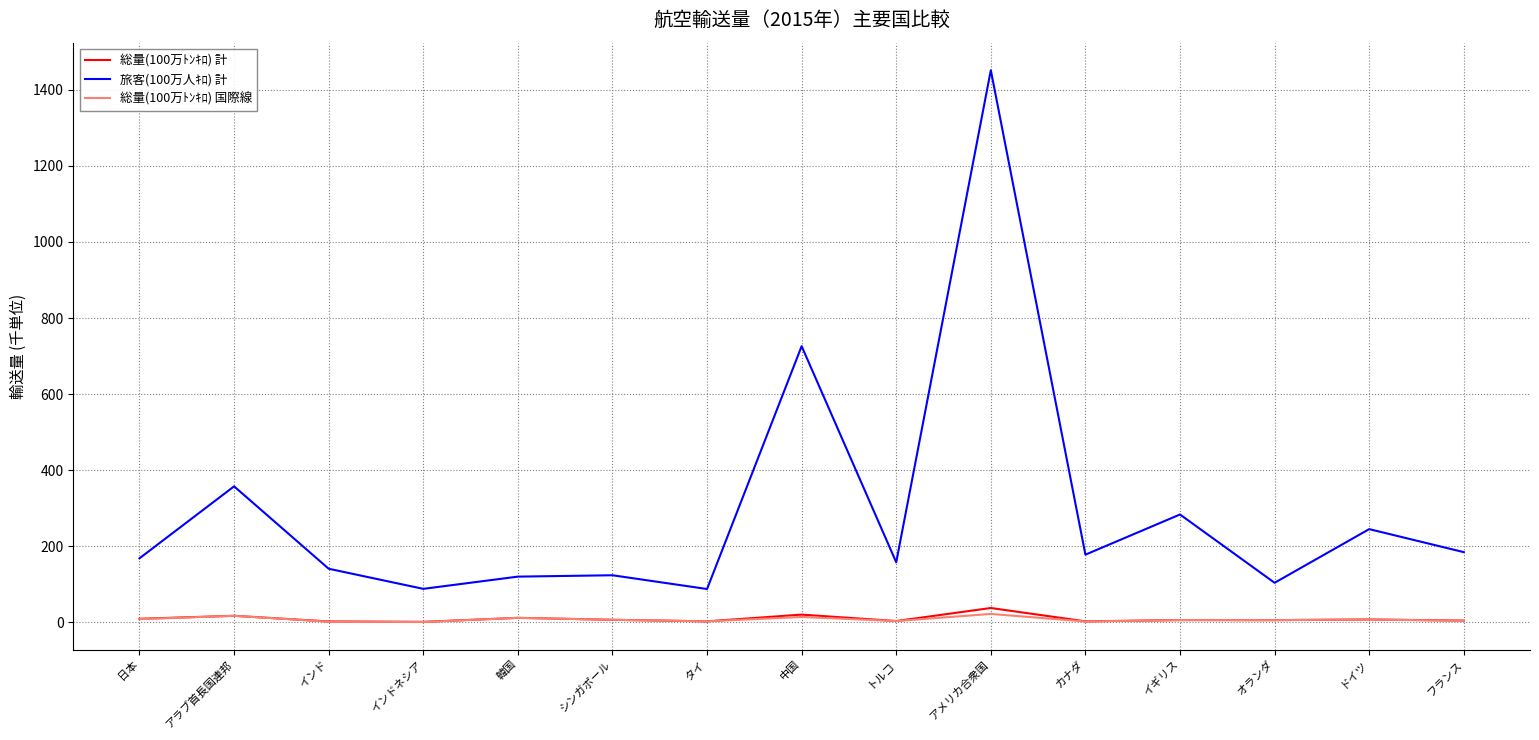

What is the difference between the second highest and minimum values in the 総量(100万ﾄﾝｷﾛ) 計 series?

19.1